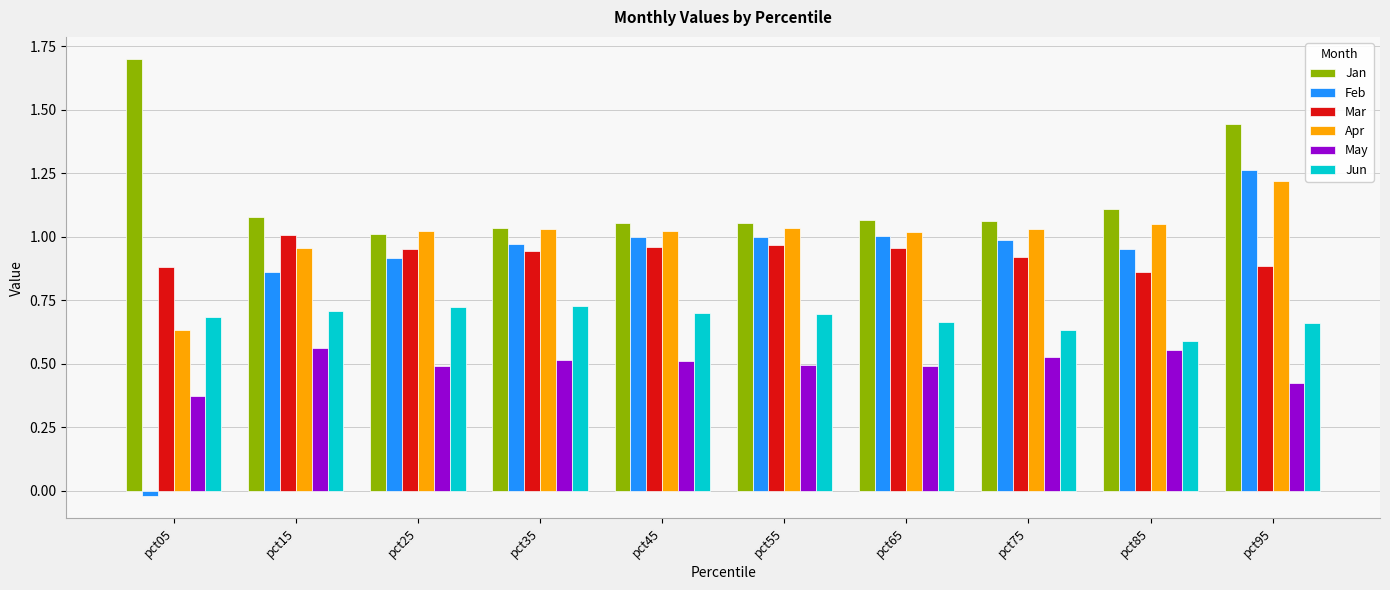

What is the sum of the Apr values at pct75 and pct95?

2.2